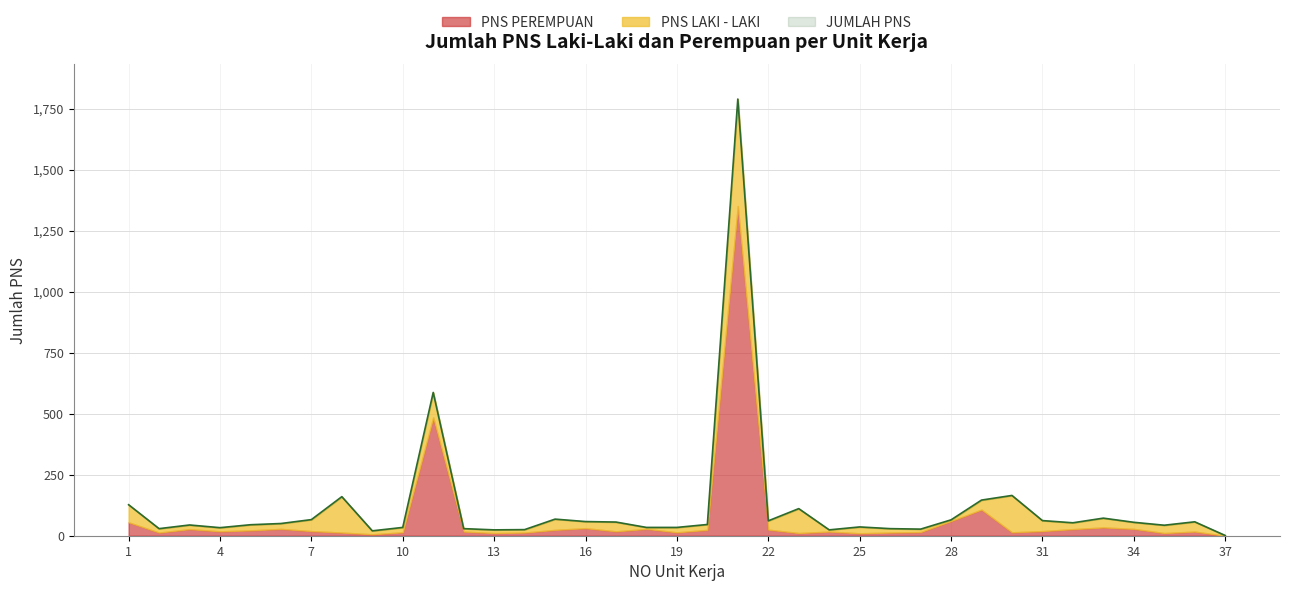

What is the sum of all PNS PEREMPUAN values?

2639